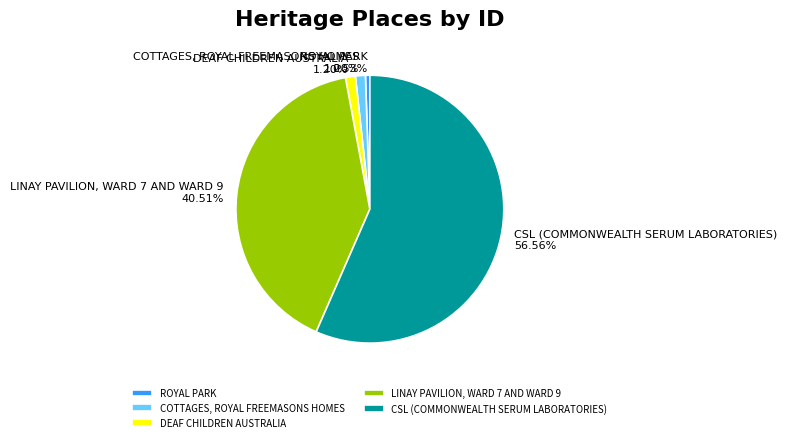

Between LINAY PAVILION, WARD 7 AND WARD 9 and ROYAL PARK, which is larger?

LINAY PAVILION, WARD 7 AND WARD 9